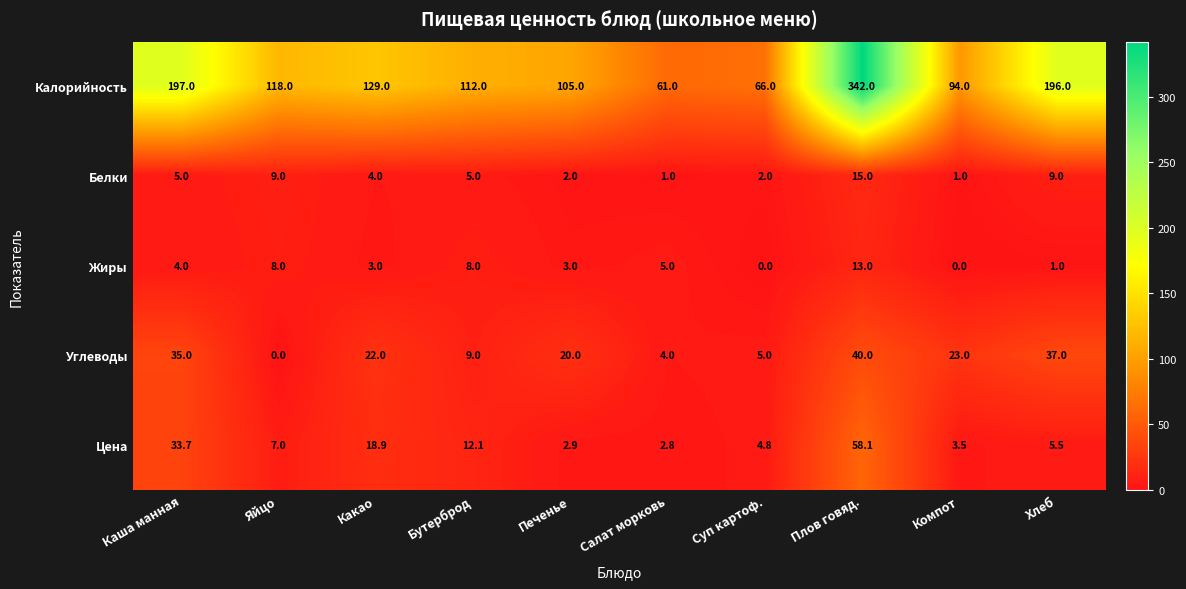

At how many categories does at least one series exceed 134?

3